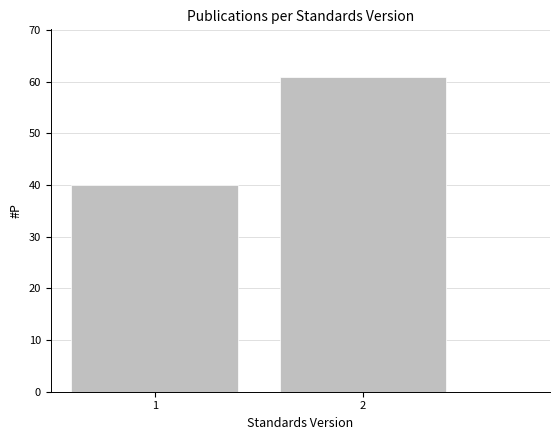

Reading left to right, transcribe all the data shown in this chart.

40	61